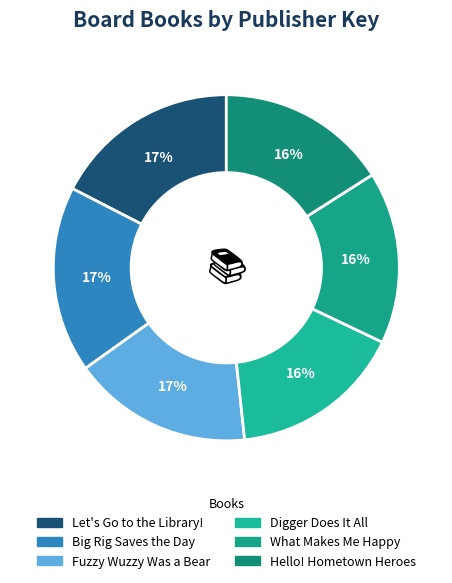

Rank the categories by value from highest to lowest.

Let's Go to the Library!, Big Rig Saves the Day, Fuzzy Wuzzy Was a Bear, Digger Does It All, What Makes Me Happy, Hello! Hometown Heroes